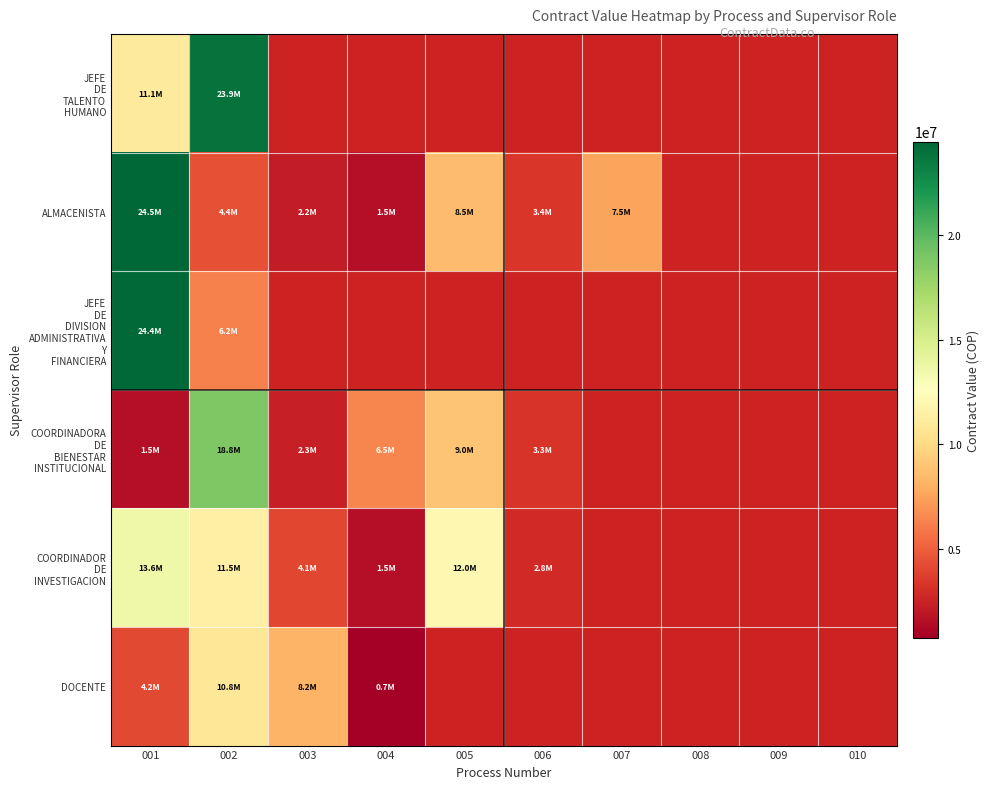

What is the total value across all series at 002?

75587996.0